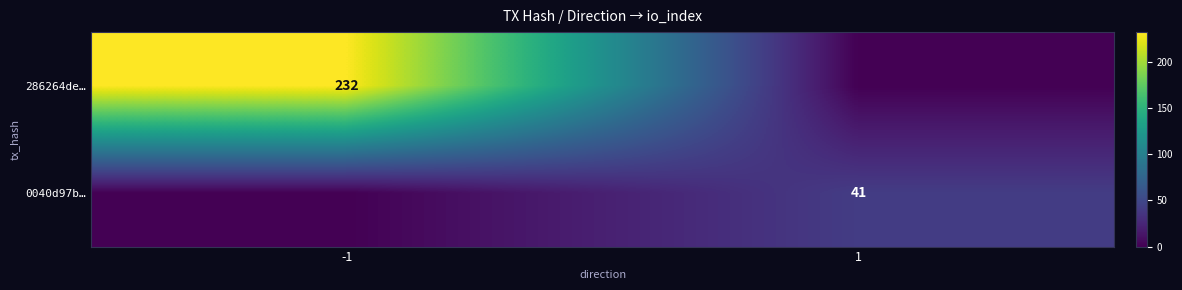

What is the spread (max minus min) of values at 1?

41